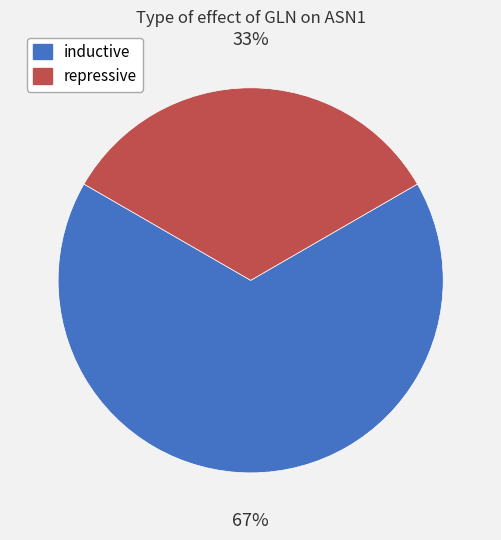

The inductive slice represents 67% of the pie. True or false?

True